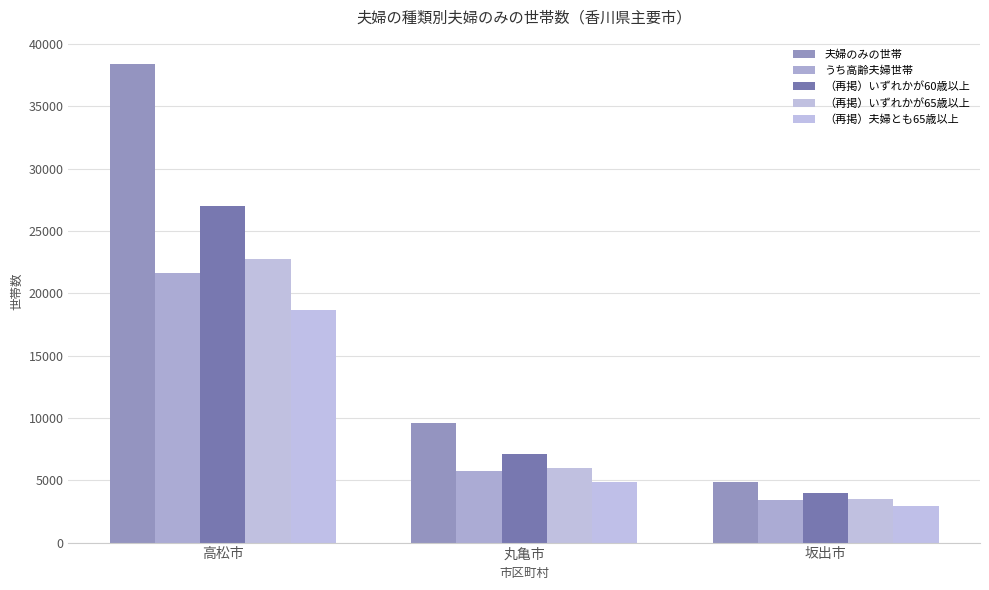

What are all the series names shown in the legend?

夫婦のみの世帯, うち高齢夫婦世帯, （再掲）いずれかが60歳以上, （再掲）いずれかが65歳以上, （再掲）夫婦とも65歳以上